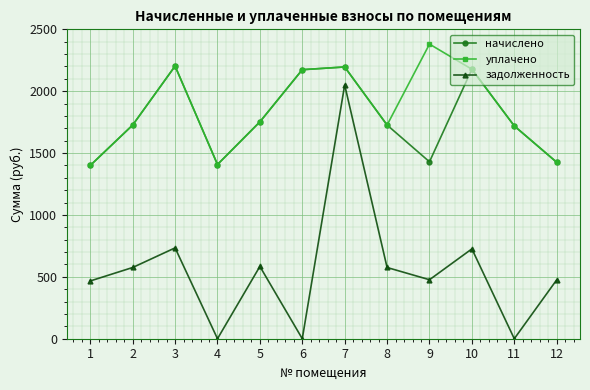

At which category does уплачено reach its first local valley?

4